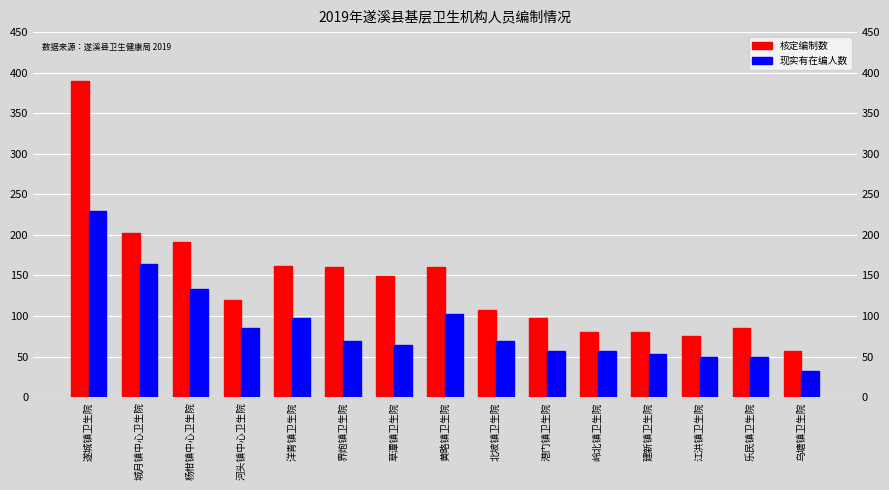

List the series in order of their peak value, highest first.

核定编制数, 现实有在编人数